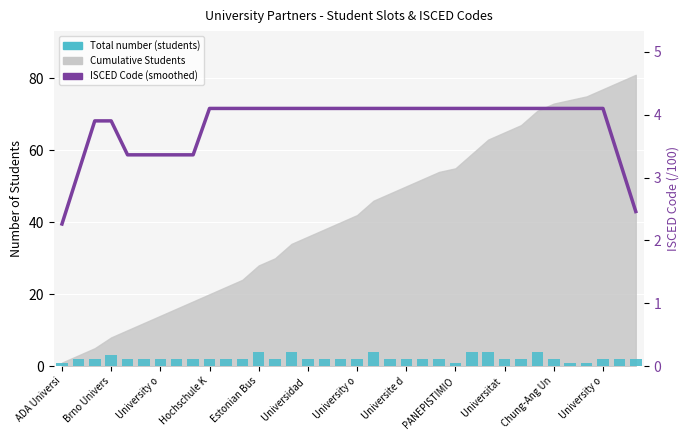

How many groups of bars are there?

36